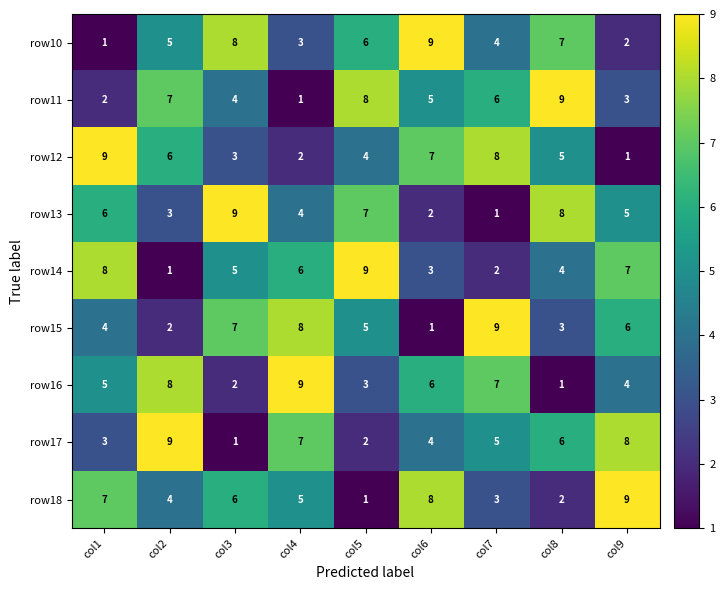

Count the row14 values in the range 3 to 7.

5